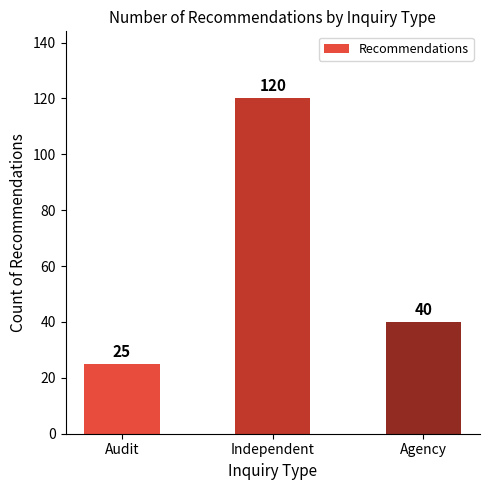

Between Agency and Audit, which is larger?

Agency